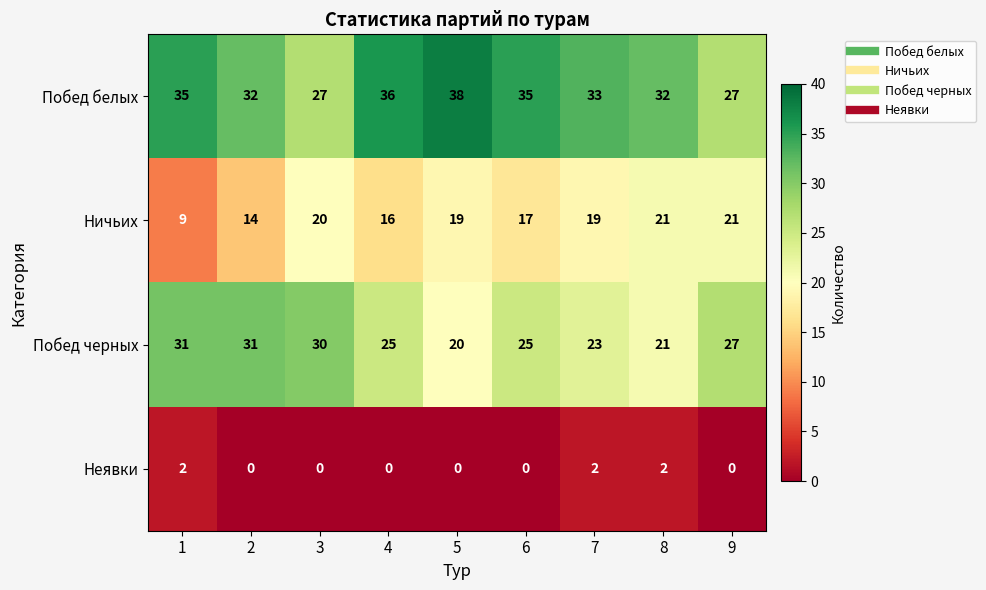

What is the average value of the Ничьих series?

17